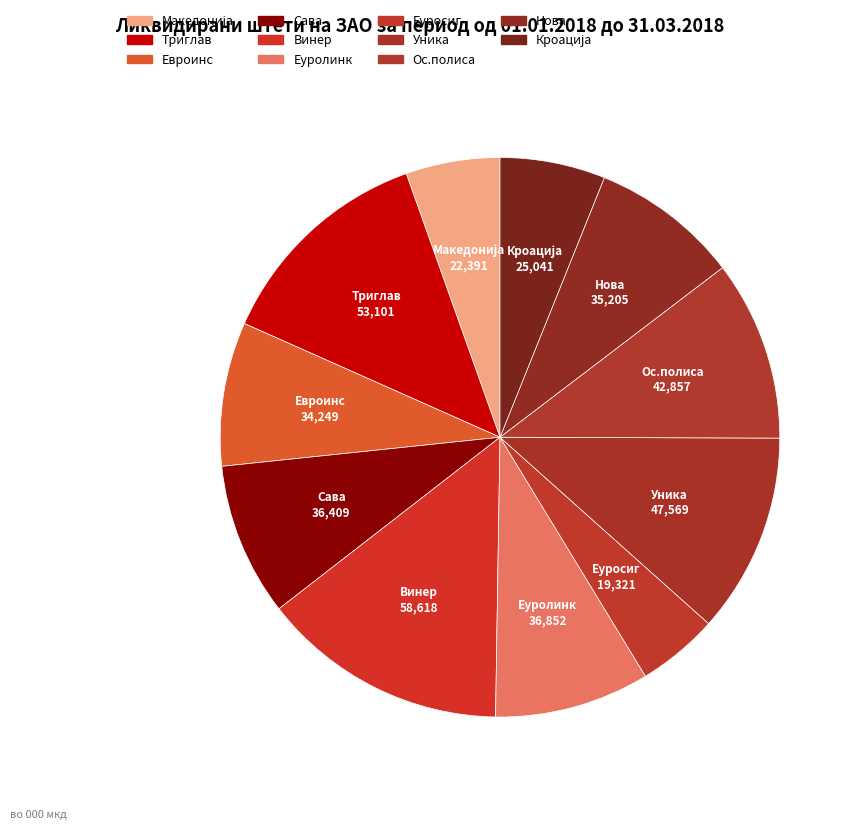

Which slice is the largest?

Винер